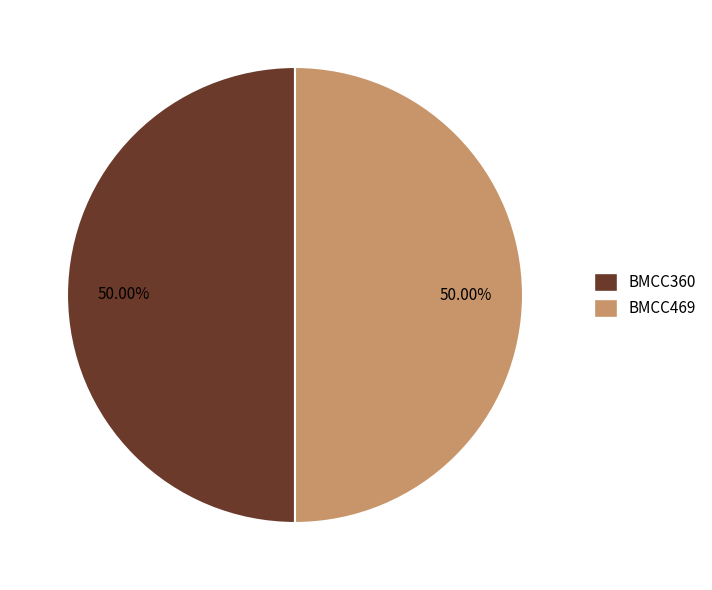

Combined, do BMCC469 and BMCC360 account for over 50%?

Yes